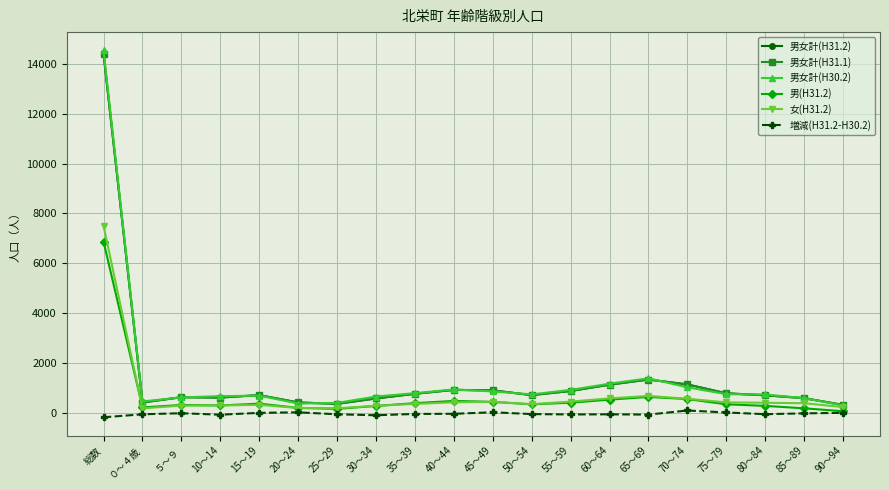

What is the sum of the 男(H31.2) values at 20～24 and 75～79?

582